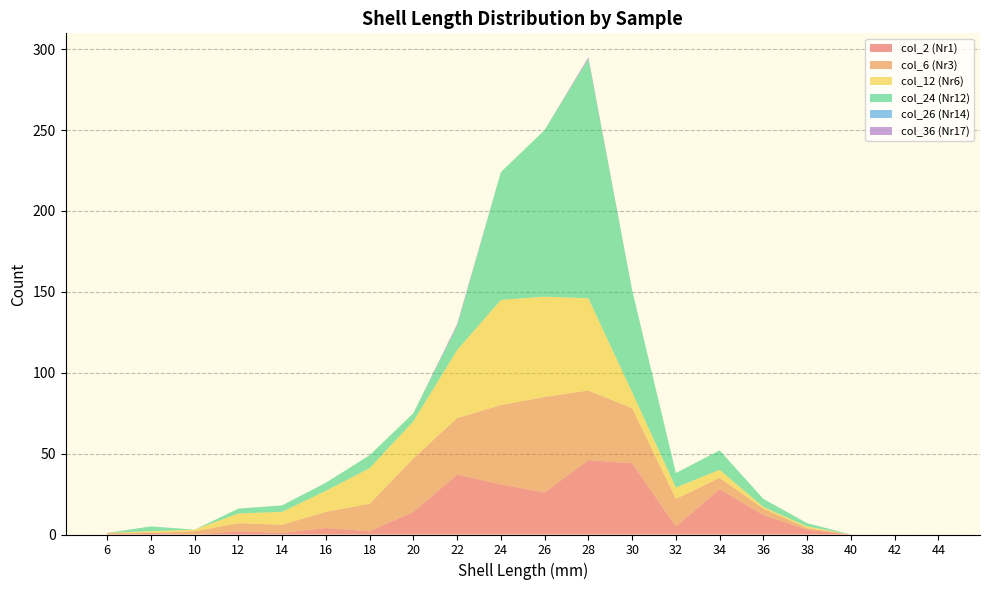

Reading left to right, transcribe all the data shown in this chart.

col_2 (Nr1): 6=0	8=1	10=0	12=2	14=1	16=4	18=2	20=14	22=37	24=31	26=26	28=46	30=44	32=5	34=28	36=12	38=3	40=0	42=0	44=0
col_6 (Nr3): 6=1	8=0	10=2	12=5	14=5	16=10	18=17	20=33	22=35	24=49	26=59	28=43	30=34	32=17	34=7	36=4	38=1	40=0	42=0	44=0
col_12 (Nr6): 6=0	8=1	10=1	12=6	14=8	16=13	18=22	20=23	22=42	24=65	26=62	28=57	30=10	32=7	34=5	36=1	38=1	40=0	42=0	44=0
col_24 (Nr12): 6=0	8=3	10=0	12=3	14=4	16=5	18=8	20=5	22=15	24=79	26=103	28=148	30=63	32=9	34=12	36=5	38=2	40=0	42=0	44=0
col_26 (Nr14): 6=0	8=0	10=0	12=0	14=0	16=0	18=0	20=0	22=0	24=0	26=0	28=0	30=0	32=0	34=0	36=0	38=0	40=0	42=0	44=0
col_36 (Nr17): 6=0	8=0	10=0	12=0	14=0	16=0	18=0	20=0	22=1	24=0	26=0	28=1	30=0	32=0	34=0	36=0	38=0	40=0	42=0	44=0